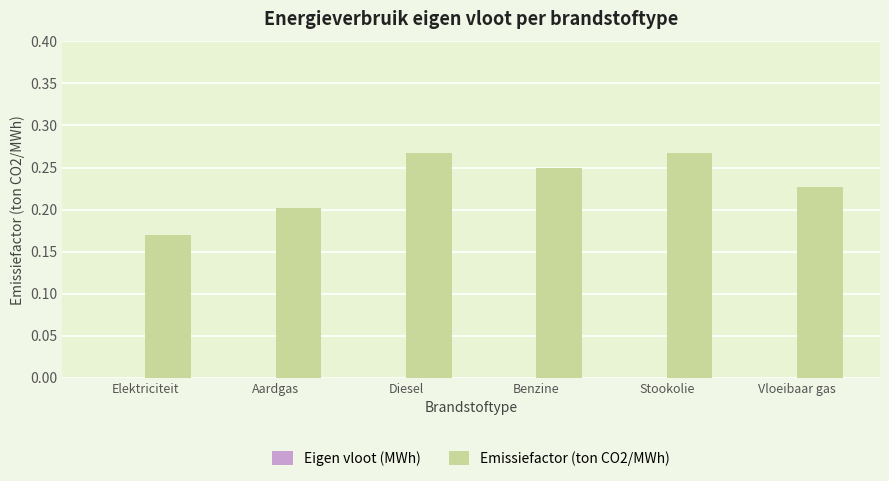

Is it true that the value at Elektriciteit is 0.2?

True